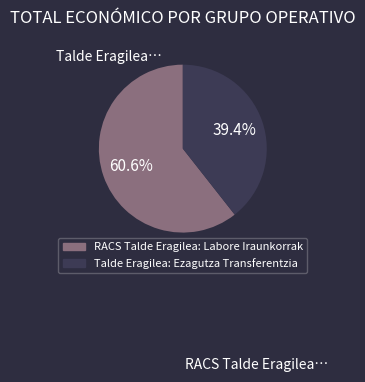

To the nearest percent, what is the difference between the largest and smallest slice percentages?

21%